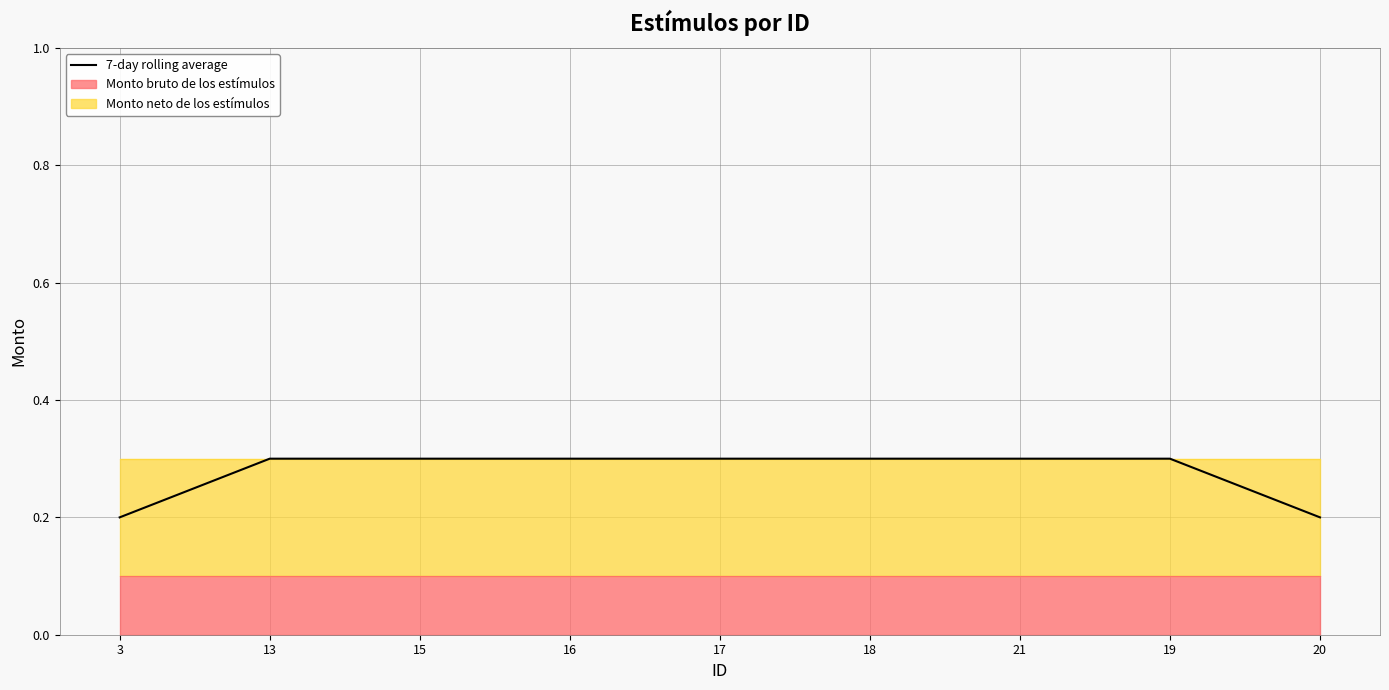

What is the sum of the values at 16 and 19?

0.6